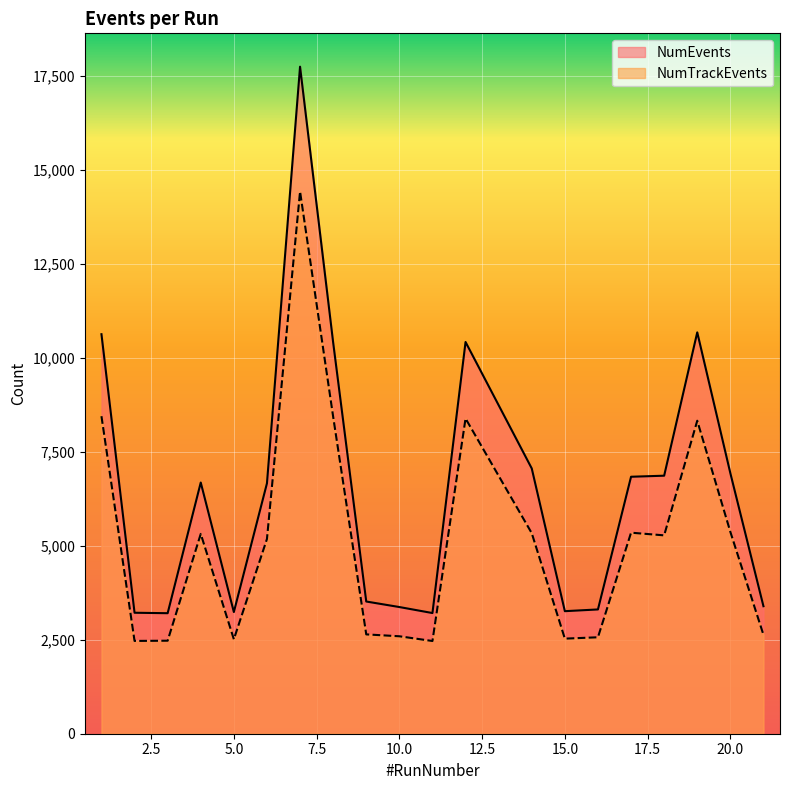

Reading left to right, what are all the values shown in this chart?

NumEvents: 10634	3220	3208	6686	3239	6665	17755	10415	3519	3372	3212	10427	7061	3262	3308	6840	6868	10683	6935	3394
NumTrackEvents: 8452	2470	2476	5319	2514	5184	14432	8439	2644	2594	2468	8391	5338	2531	2567	5351	5280	8331	5373	2633